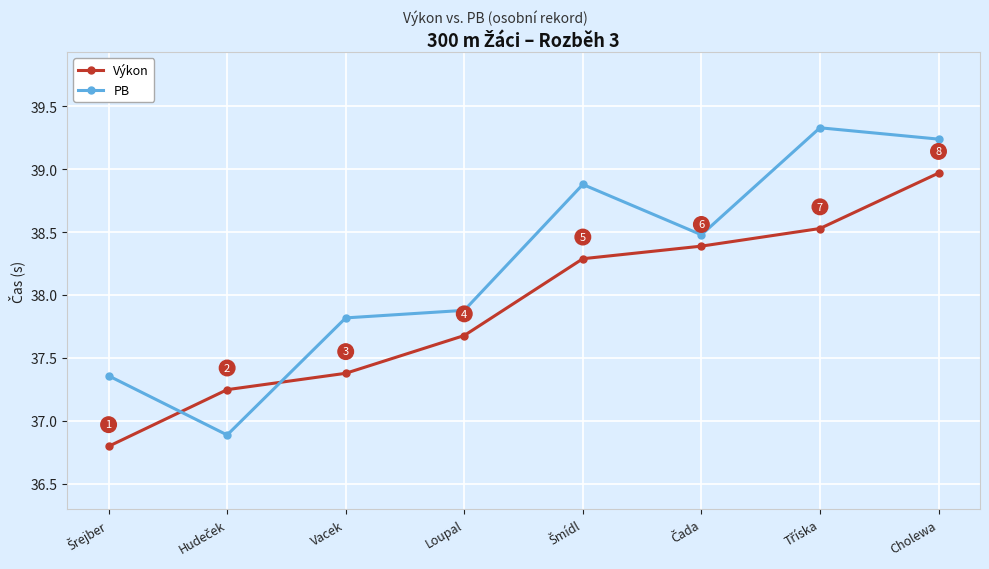

What are all the series names shown in the legend?

Výkon, PB